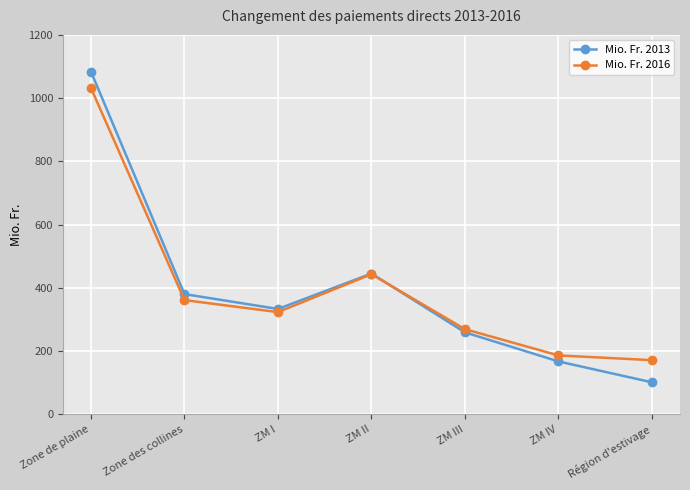

What is the value of the Mio. Fr. 2016 point at the 5th from the left?

269